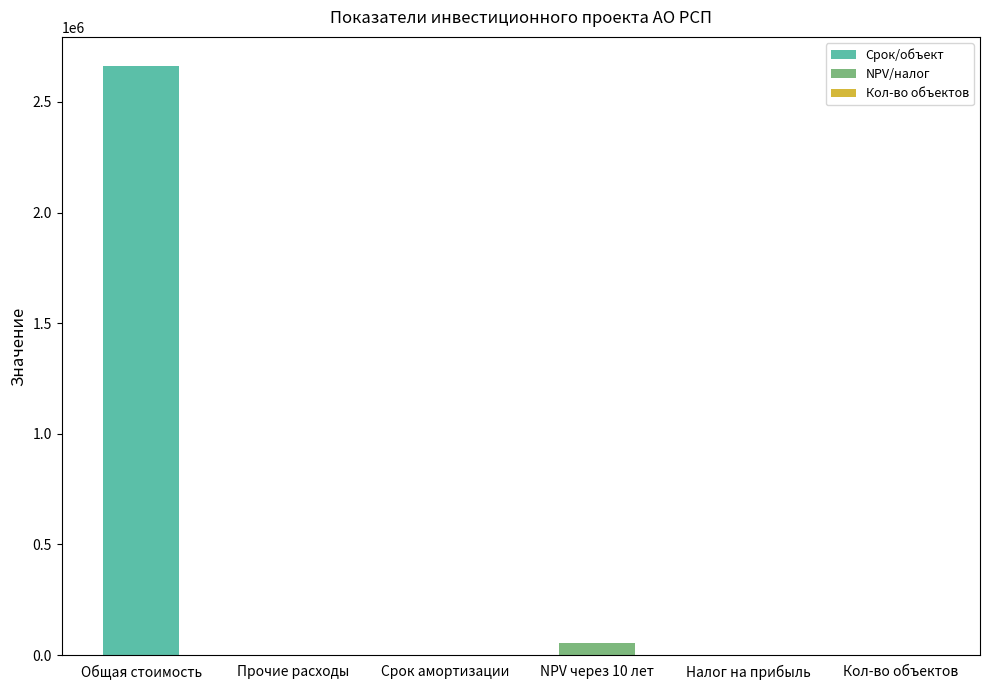

Which category has the highest value across all series?

Общая стоимость